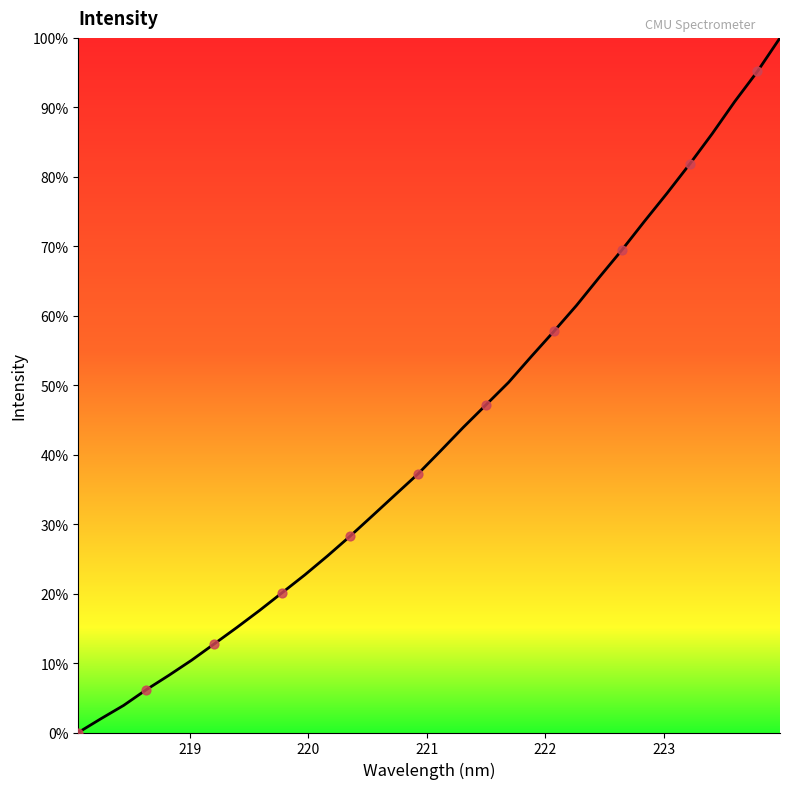

What is the greatest value displayed?

100.0